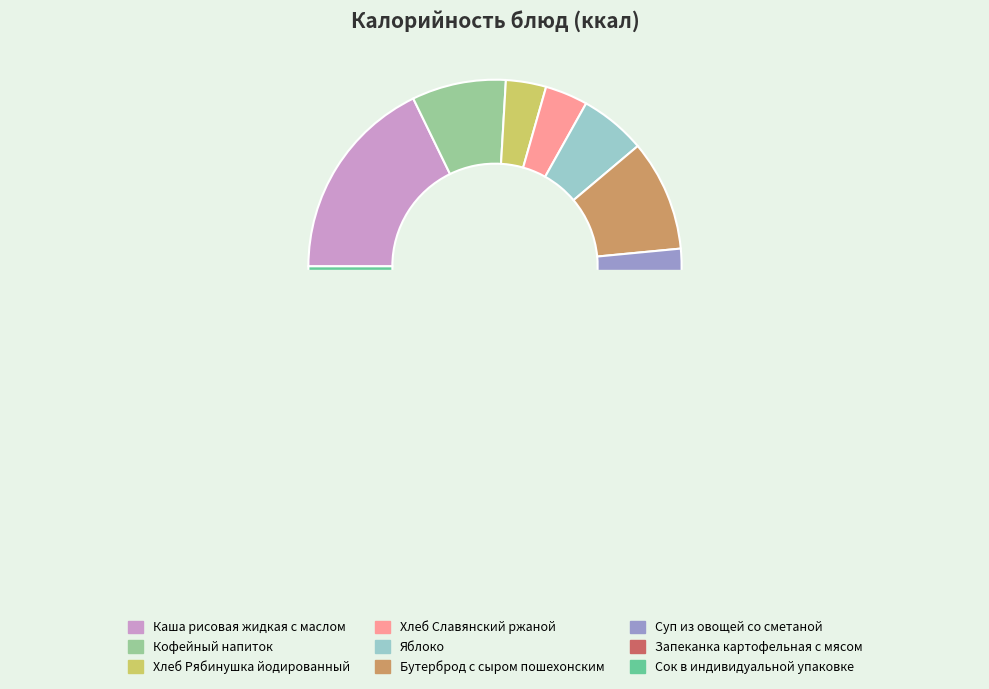

Is there a majority slice in this chart?

No